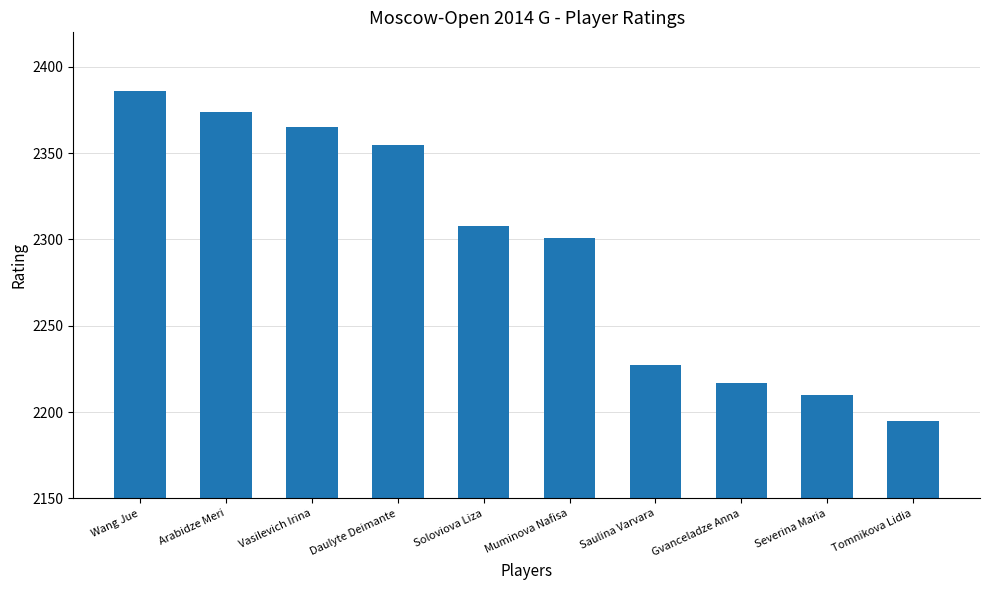

Are the bars horizontal?

No